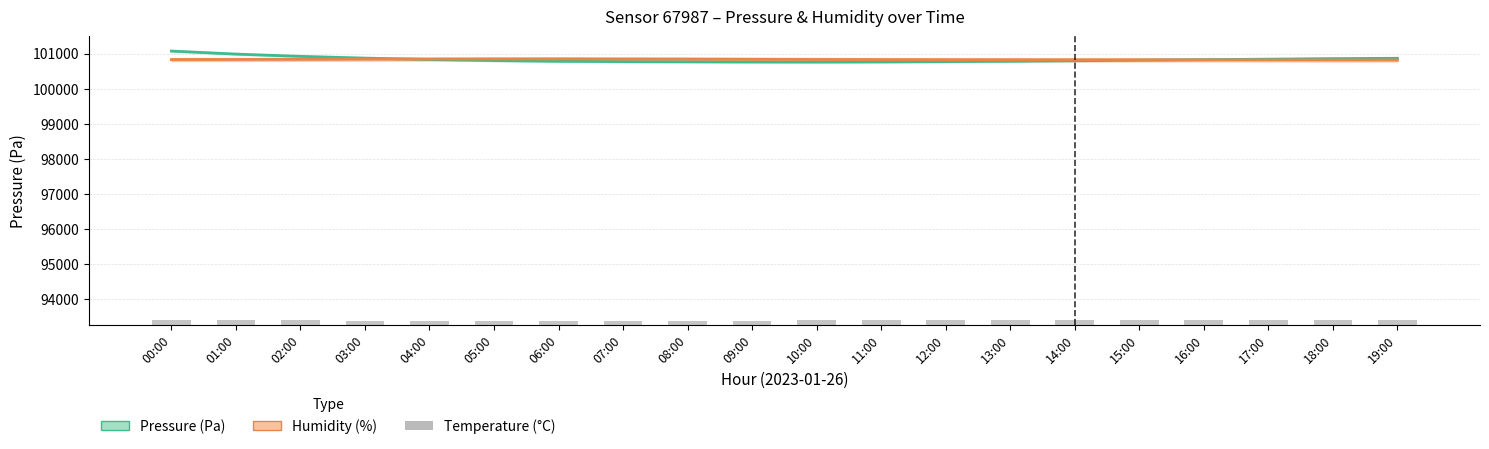

What is the label of the 12th bar from the left?

11:00